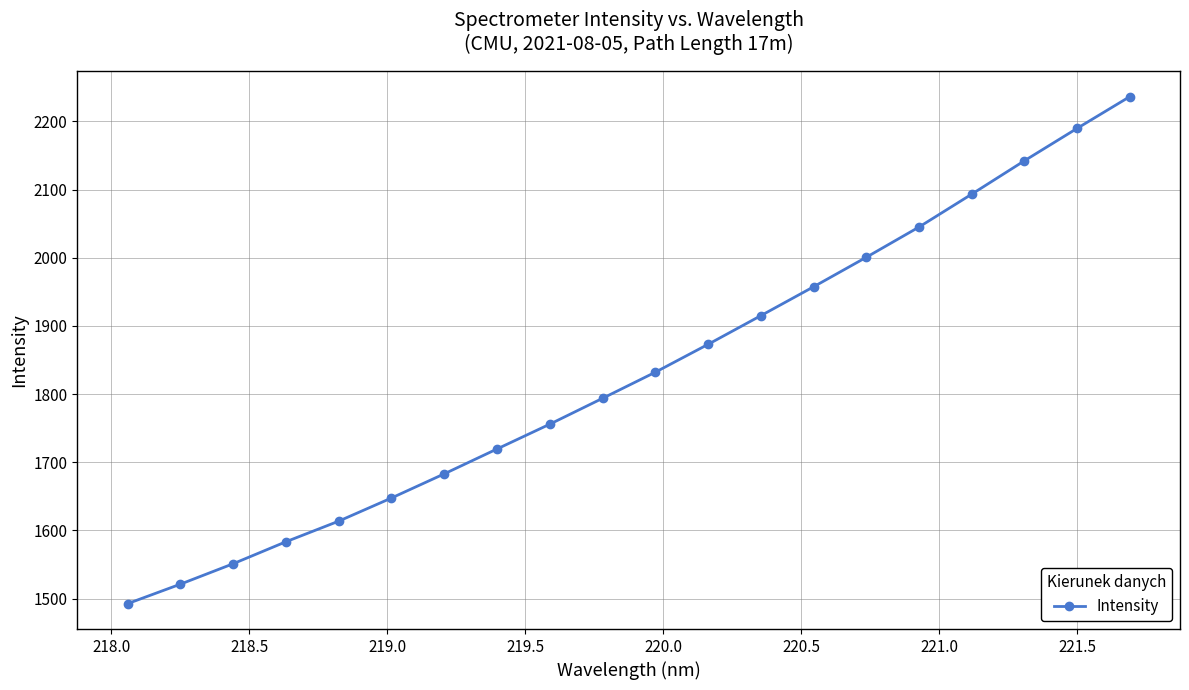

What is the difference between the maximum and minimum values?

743.8